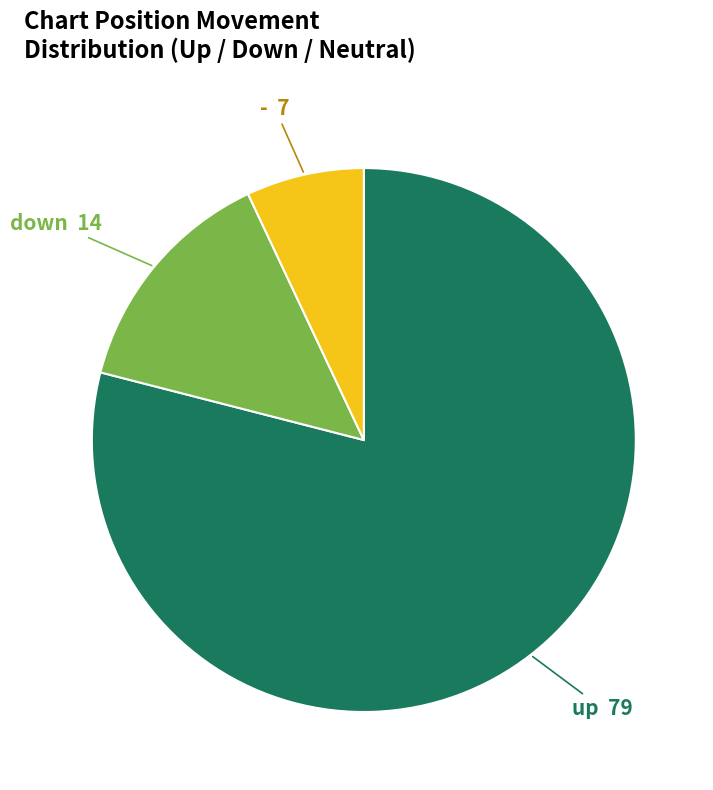

Is there any slice that represents more than half of the pie?

Yes